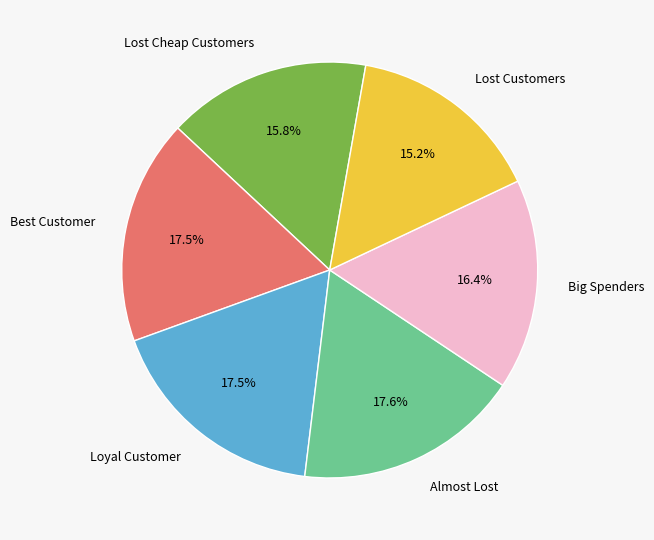

Does Lost Customers represent more than half of the total?

No